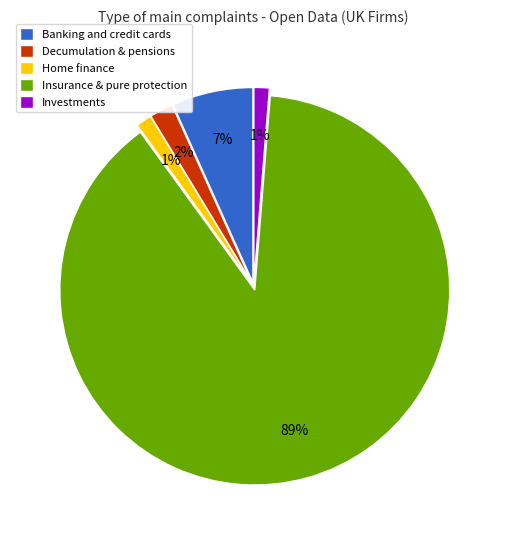

The Investments slice represents 1% of the pie. True or false?

True